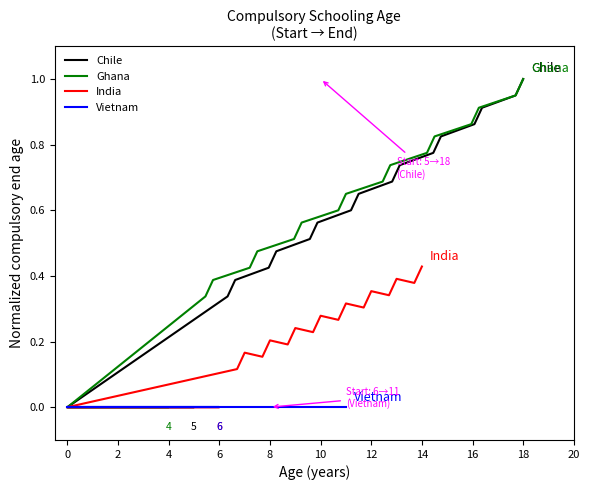

What is the greatest value displayed?

1.0